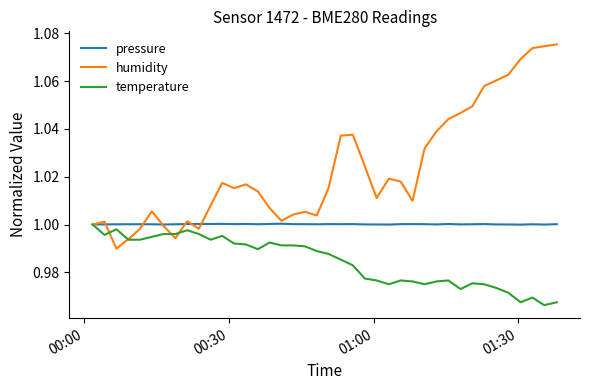

What are all the series names shown in the legend?

pressure, humidity, temperature